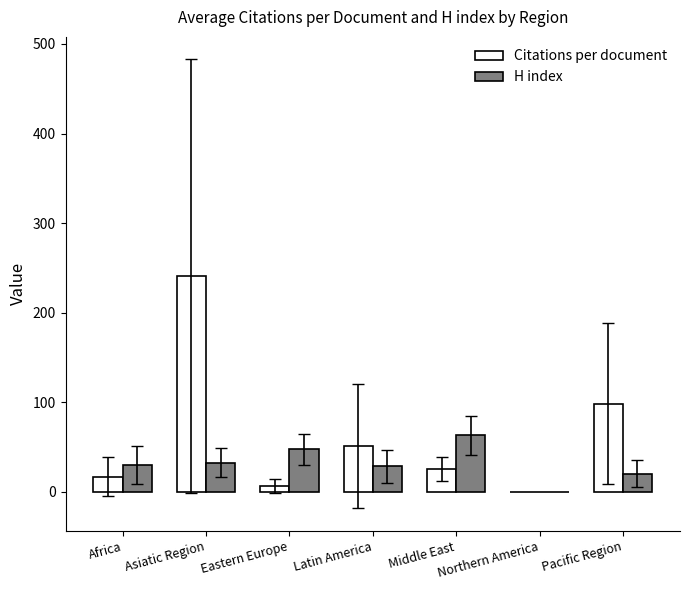

True or false: H index has a value of 20.0 at Pacific Region.

True